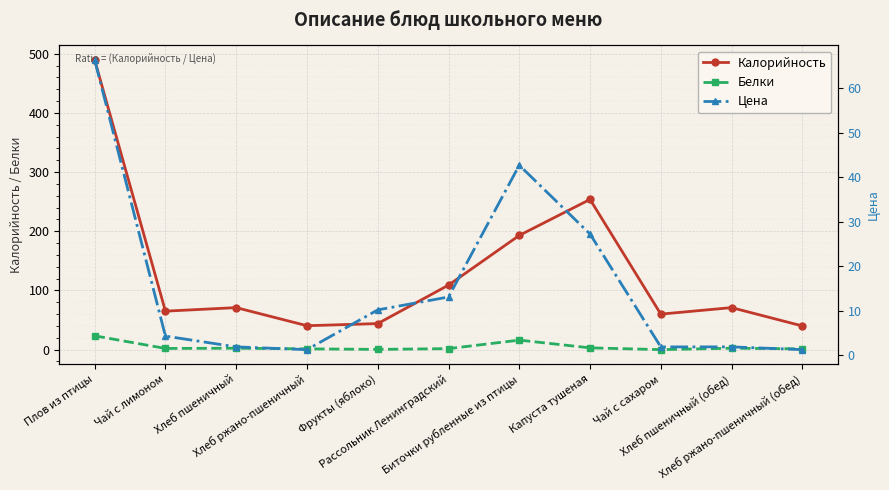

At which label is Калорийность closest to 264?

Капуста тушеная